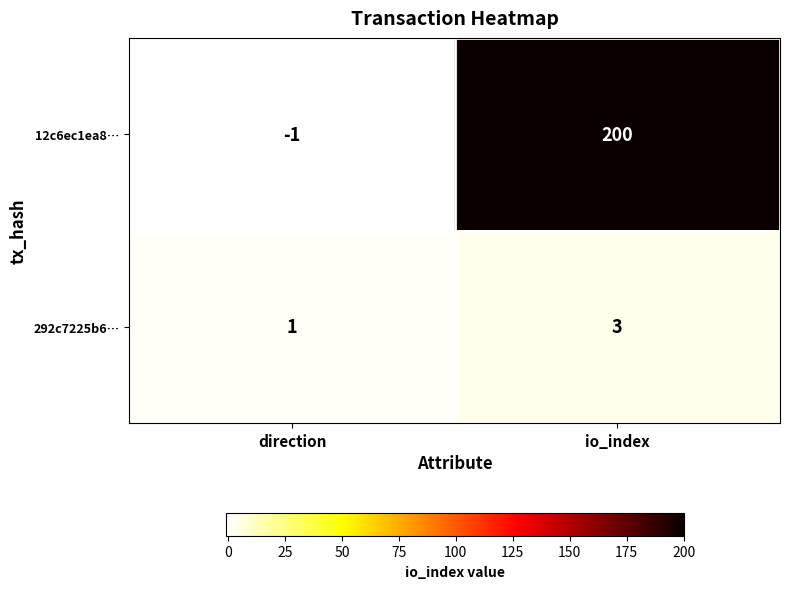

How many values in 12c6ec1ea8… are below zero?

1